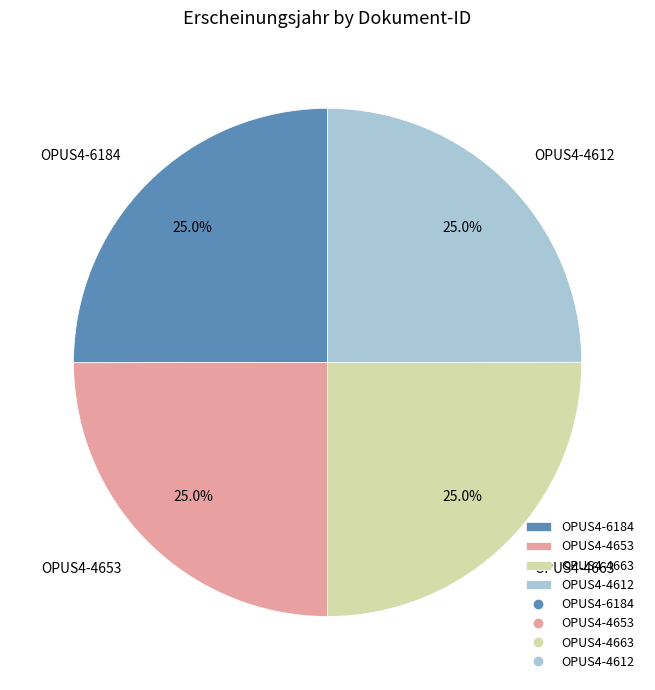

To the nearest percent, what percentage of the pie is OPUS4-4612?

25%